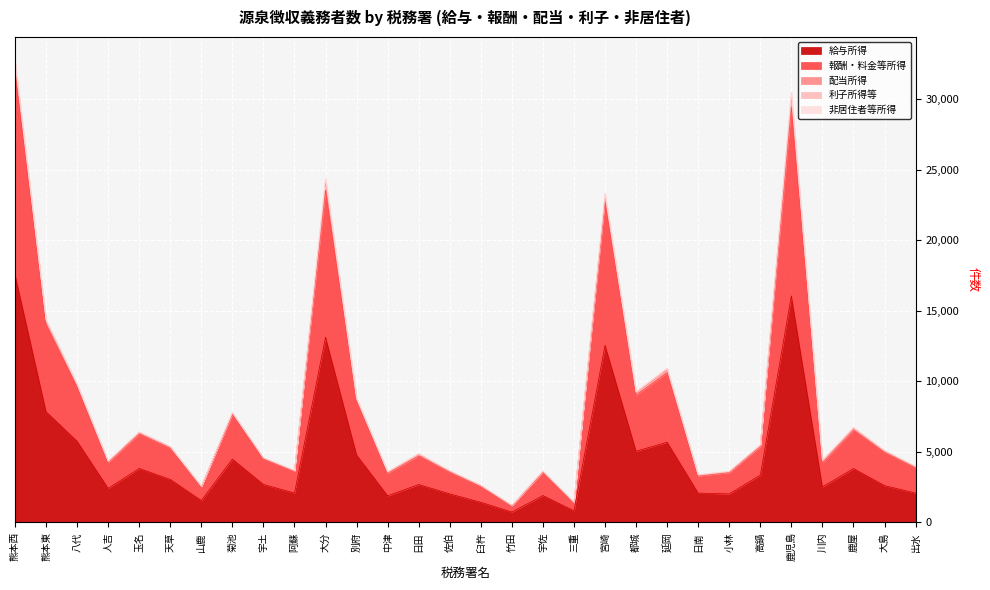

What position from the left is 中津?

13